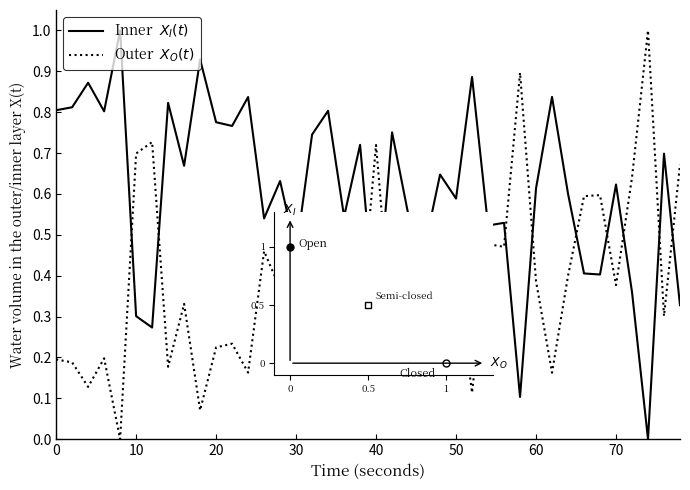

What is the greatest value displayed?

1.0